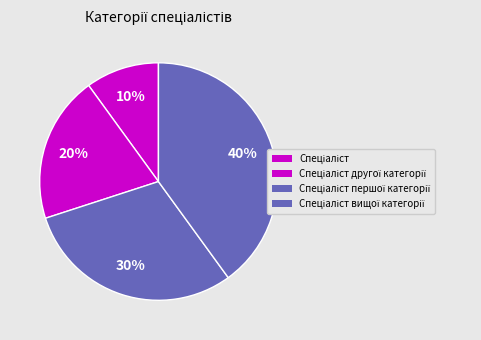

Count the number of slices in the pie.

4